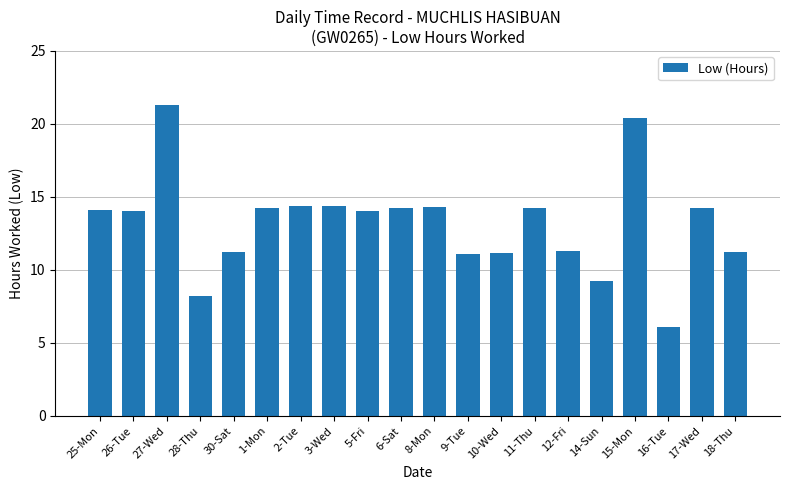

What is the sum of all values?

263.6